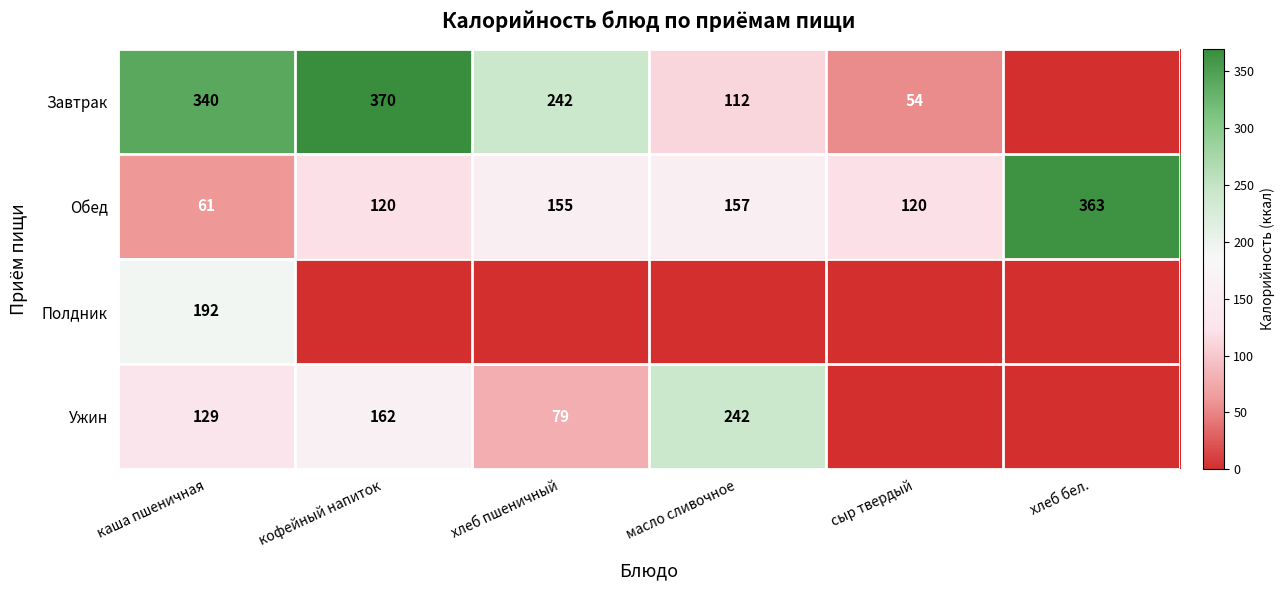

Is the value of Обед at сыр твердый greater than the value of Завтрак at сыр твердый?

Yes